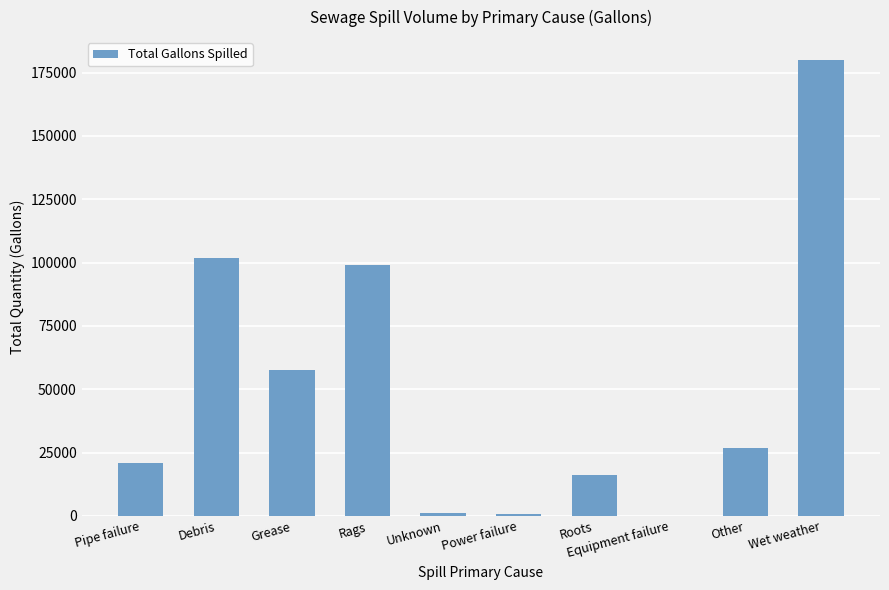

What is the greatest value displayed?

180000